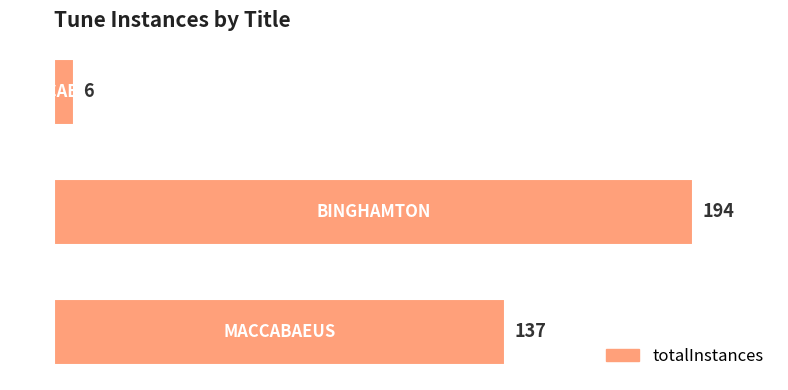

What is the sum of all values?

337